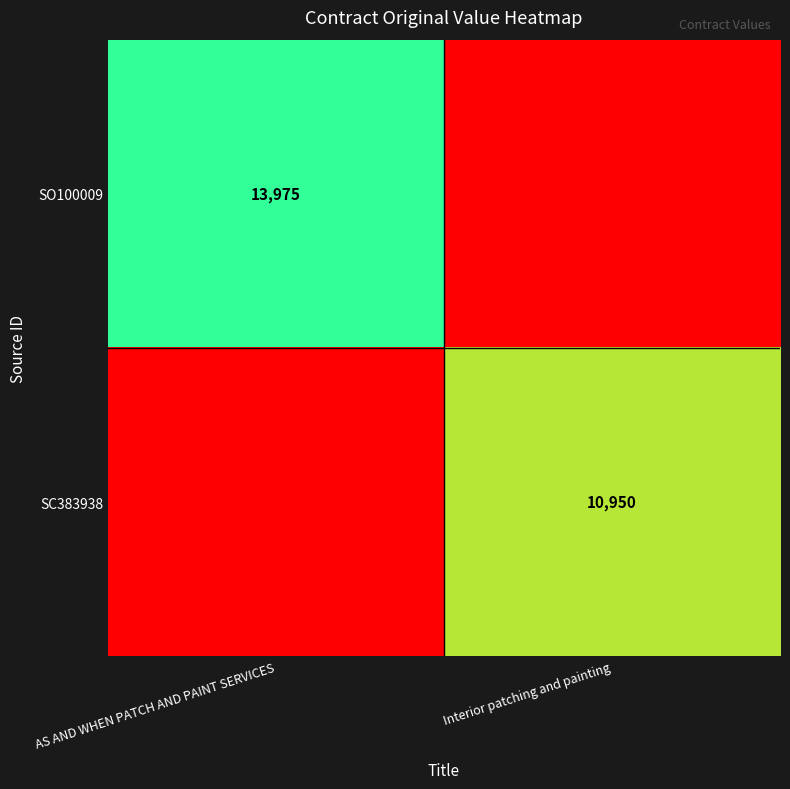

At which category is the sum across all series the highest?

AS AND WHEN PATCH AND PAINT SERVICES